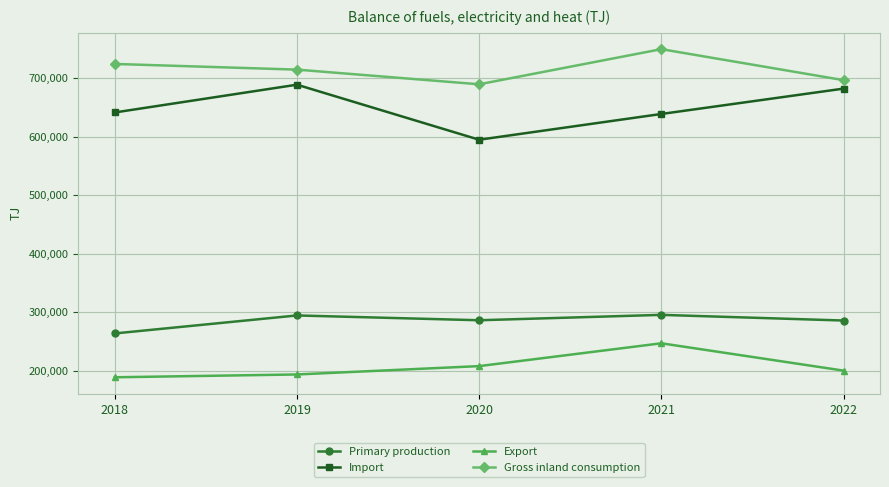

Rank the series by their maximum value, from lowest to highest.

Export, Primary production, Import, Gross inland consumption